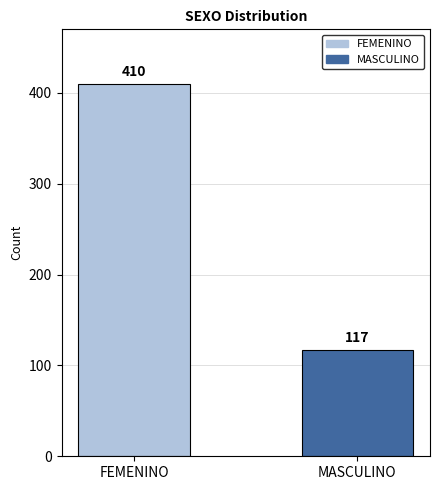

Count the number of data series in this chart.

1